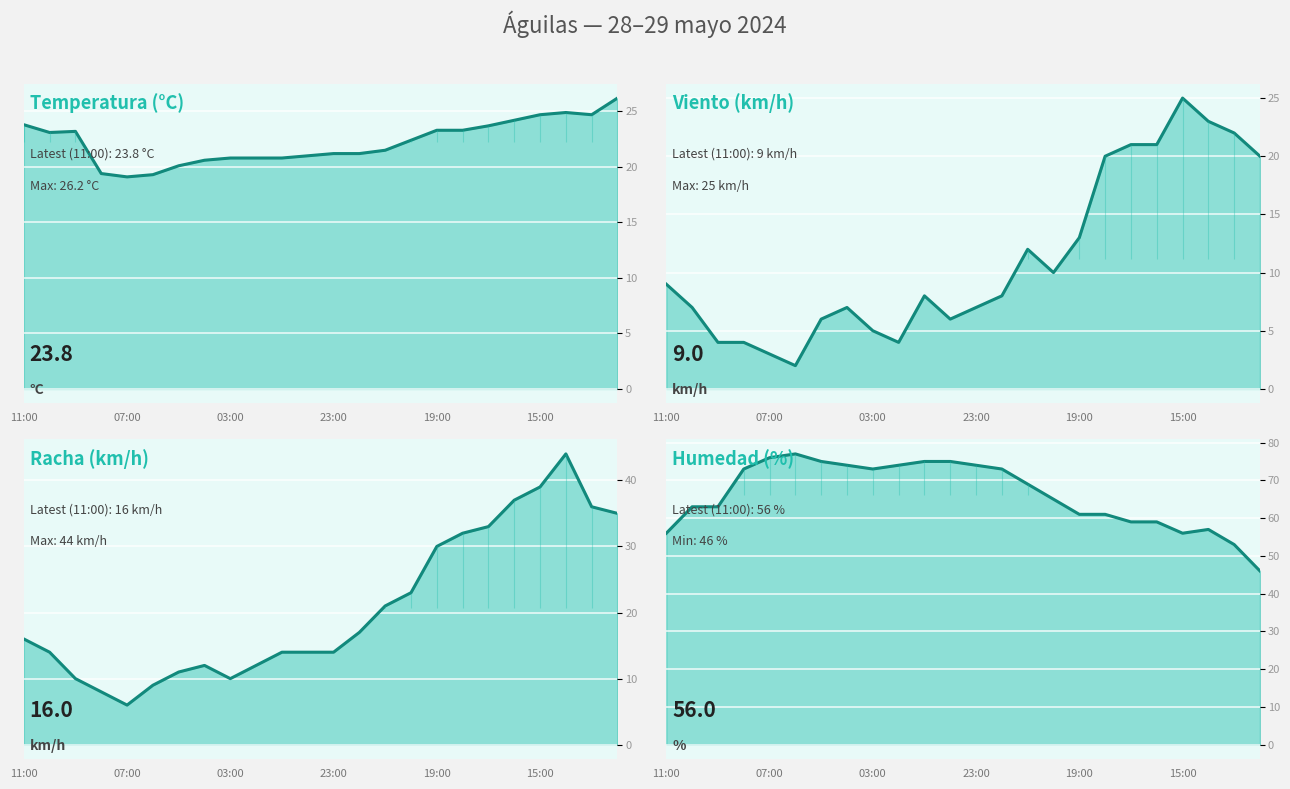

List the series in order of their peak value, highest first.

Humedad (%), Racha (km/h), Temperatura (°C), Viento (km/h)